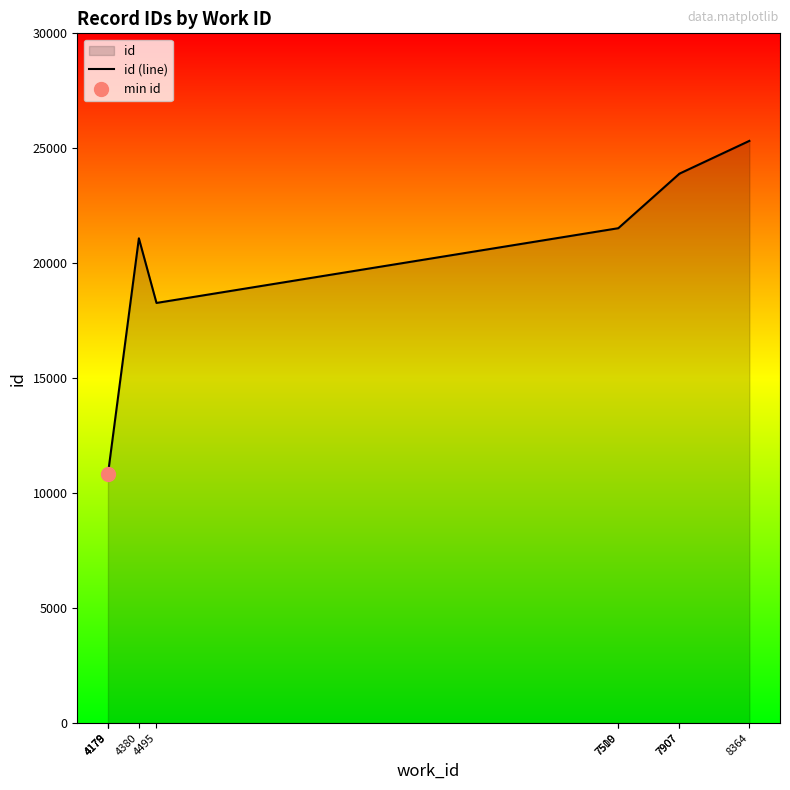

List the labels in order of value, smallest first.

4178, 4179, 4179, 4495, 4380, 7509, 7510, 7907, 7907, 8364